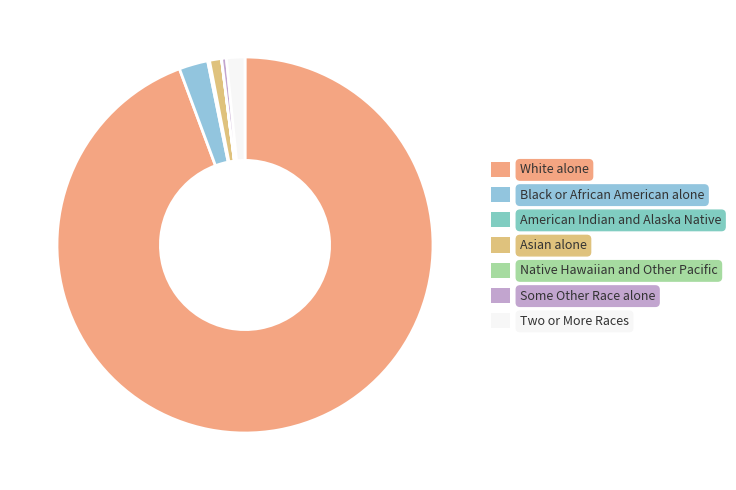

Which slice represents more than half of the pie?

White alone